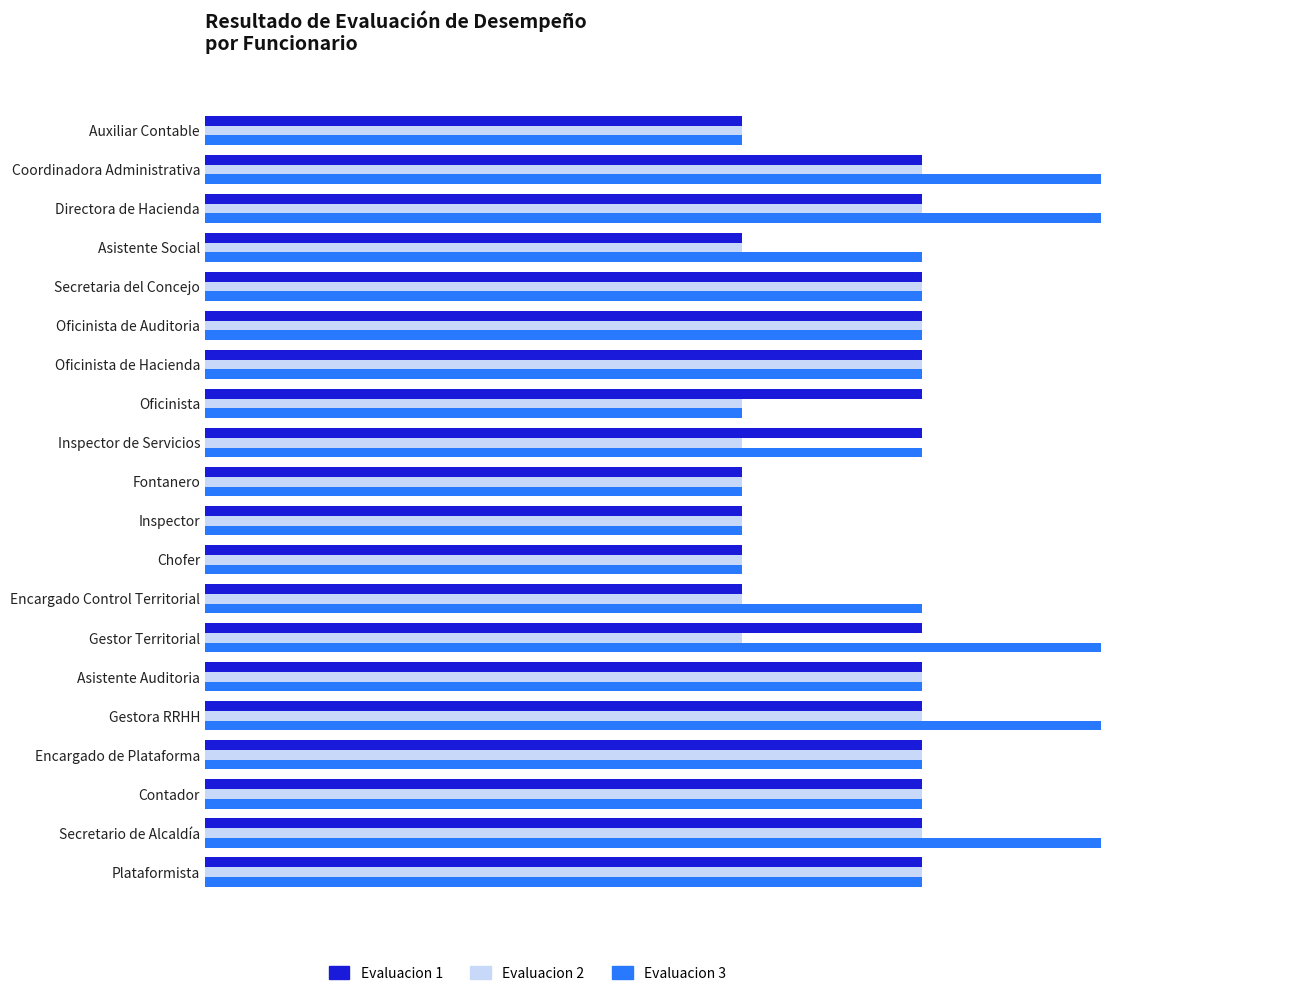

Rank the categories by Evaluacion 3 value from highest to lowest.

1, 2, 13, 15, 18, 3, 4, 5, 6, 8, 12, 14, 16, 17, 19, 0, 7, 9, 10, 11